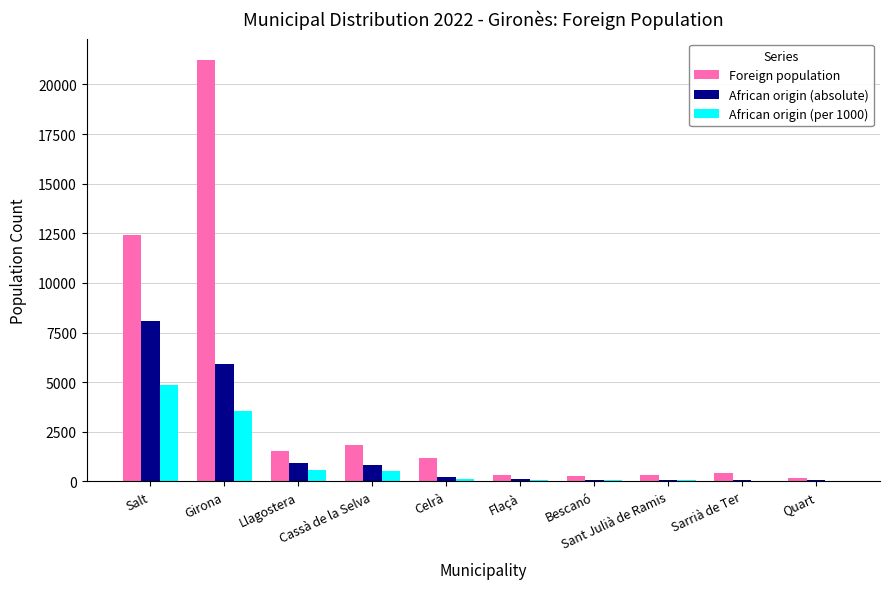

What is the maximum value shown in the chart?

21248